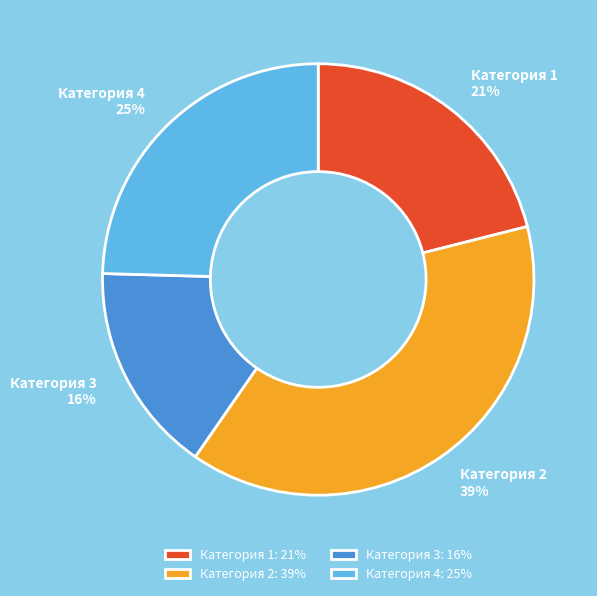

Rank the categories by value from highest to lowest.

Категория 2, Категория 4, Категория 1, Категория 3